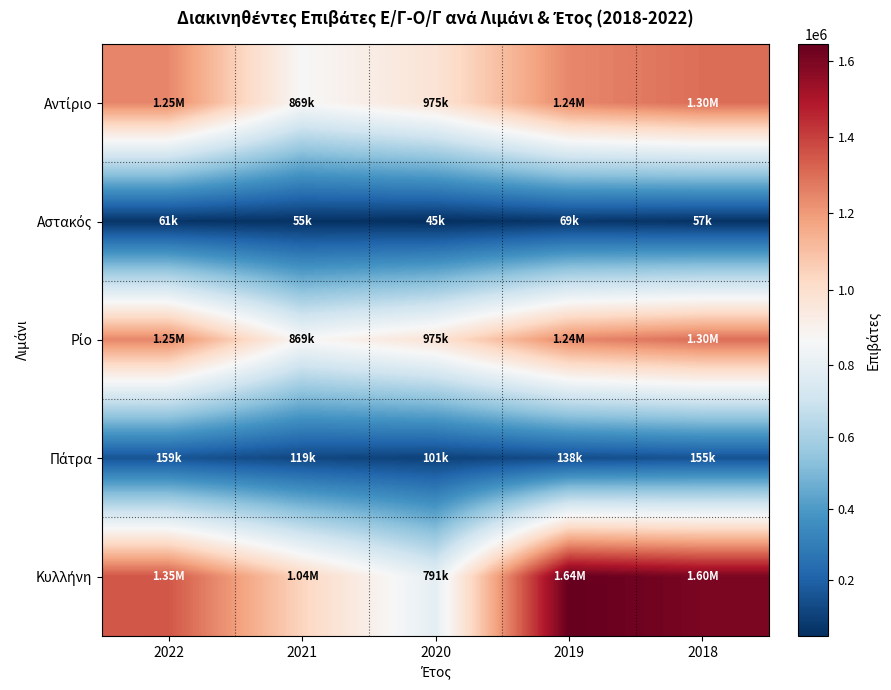

What is the total value across all series at 2020?

2890613